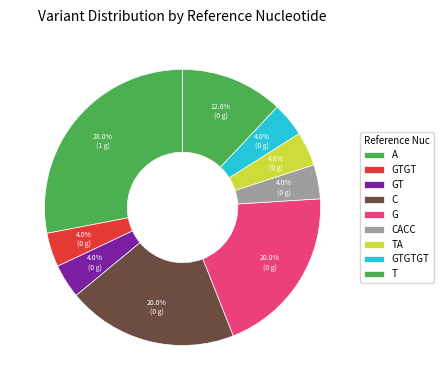

How many slices are in this pie chart?

9